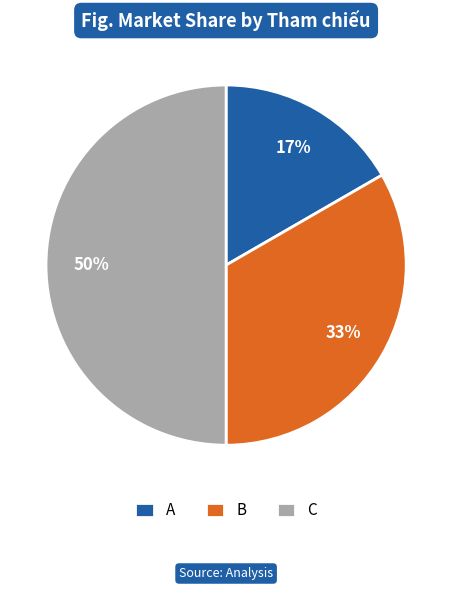

Does A account for over 50% of the chart?

No